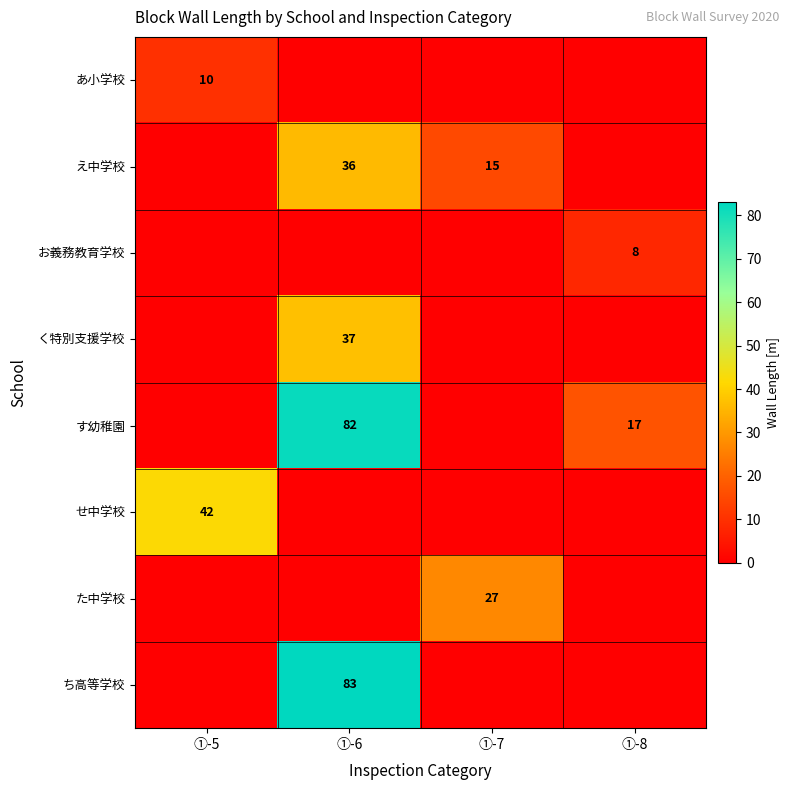

The く特別支援学校 series shows 37 at ①-6. True or false?

True